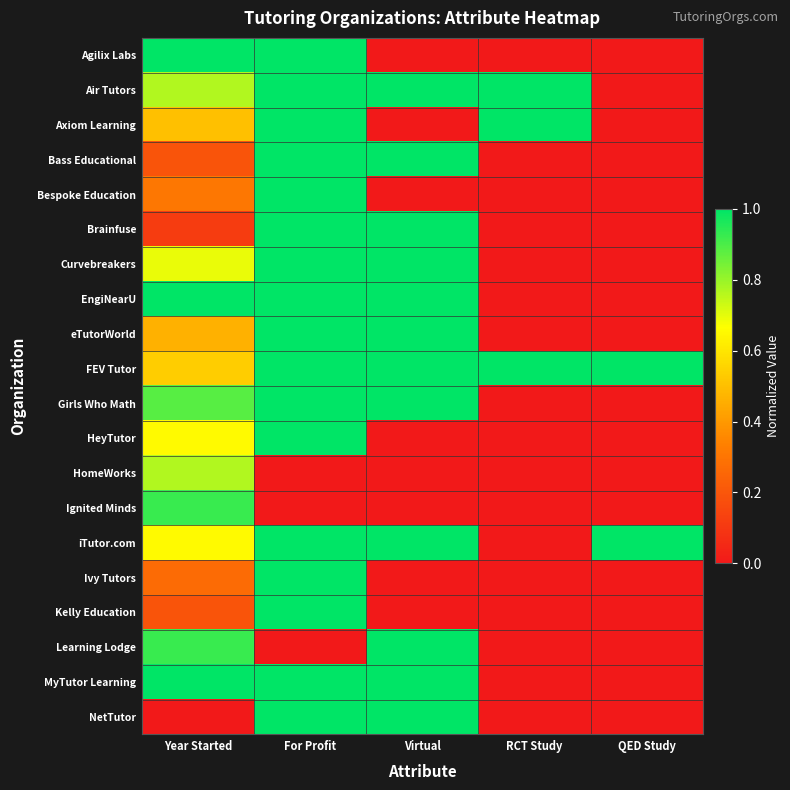

Reading right to left, what are all the values shown in this chart?

Agilix Labs: QED Study=0.0	RCT Study=0.0	Virtual=0.0	For Profit=1.0	Year Started=1.0
Air Tutors: QED Study=0.0	RCT Study=1.0	Virtual=1.0	For Profit=1.0	Year Started=0.8
Axiom Learning: QED Study=0.0	RCT Study=1.0	Virtual=0.0	For Profit=1.0	Year Started=0.5
Bass Educational: QED Study=0.0	RCT Study=0.0	Virtual=1.0	For Profit=1.0	Year Started=0.2
Bespoke Education: QED Study=0.0	RCT Study=0.0	Virtual=0.0	For Profit=1.0	Year Started=0.3
Brainfuse: QED Study=0.0	RCT Study=0.0	Virtual=1.0	For Profit=1.0	Year Started=0.1
Curvebreakers: QED Study=0.0	RCT Study=0.0	Virtual=1.0	For Profit=1.0	Year Started=0.7
EngiNearU: QED Study=0.0	RCT Study=0.0	Virtual=1.0	For Profit=1.0	Year Started=1.0
eTutorWorld: QED Study=0.0	RCT Study=0.0	Virtual=1.0	For Profit=1.0	Year Started=0.5
FEV Tutor: QED Study=1.0	RCT Study=1.0	Virtual=1.0	For Profit=1.0	Year Started=0.5
Girls Who Math: QED Study=0.0	RCT Study=0.0	Virtual=1.0	For Profit=1.0	Year Started=0.9
HeyTutor: QED Study=0.0	RCT Study=0.0	Virtual=0.0	For Profit=1.0	Year Started=0.7
HomeWorks: QED Study=0.0	RCT Study=0.0	Virtual=0.0	For Profit=0.0	Year Started=0.8
Ignited Minds: QED Study=0.0	RCT Study=0.0	Virtual=0.0	For Profit=0.0	Year Started=0.9
iTutor.com: QED Study=1.0	RCT Study=0.0	Virtual=1.0	For Profit=1.0	Year Started=0.7
Ivy Tutors: QED Study=0.0	RCT Study=0.0	Virtual=0.0	For Profit=1.0	Year Started=0.3
Kelly Education: QED Study=0.0	RCT Study=0.0	Virtual=0.0	For Profit=1.0	Year Started=0.2
Learning Lodge: QED Study=0.0	RCT Study=0.0	Virtual=1.0	For Profit=0.0	Year Started=0.9
MyTutor Learning: QED Study=0.0	RCT Study=0.0	Virtual=1.0	For Profit=1.0	Year Started=1.0
NetTutor: QED Study=0.0	RCT Study=0.0	Virtual=1.0	For Profit=1.0	Year Started=0.0